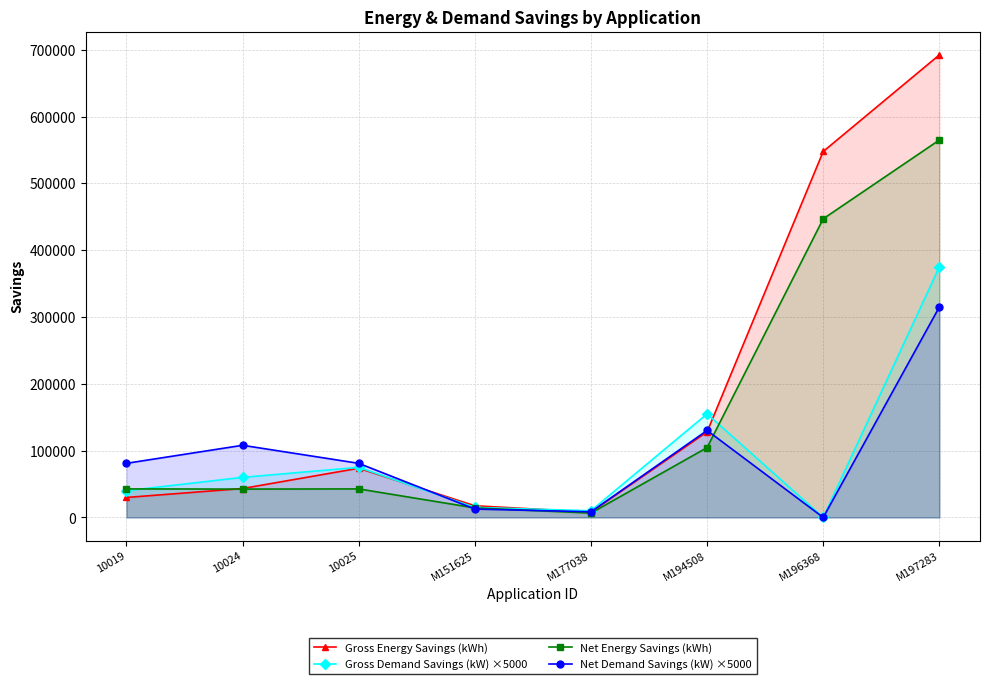

What is the label of the 5th point from the right?

M151625